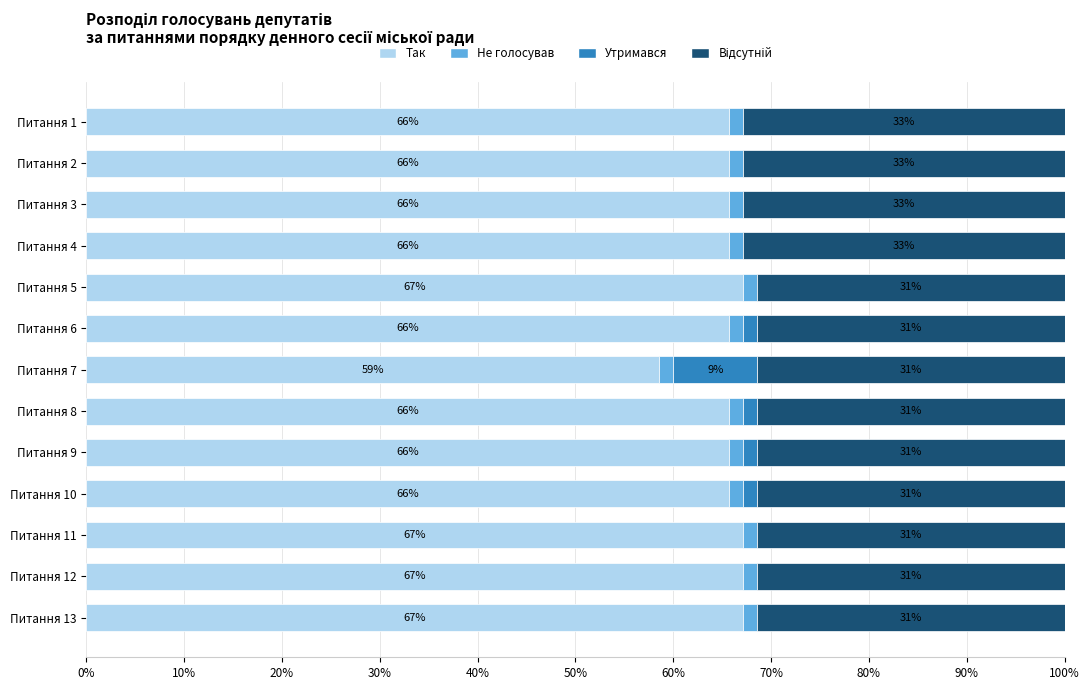

The Так series shows 67.1 at Питання 5. True or false?

True